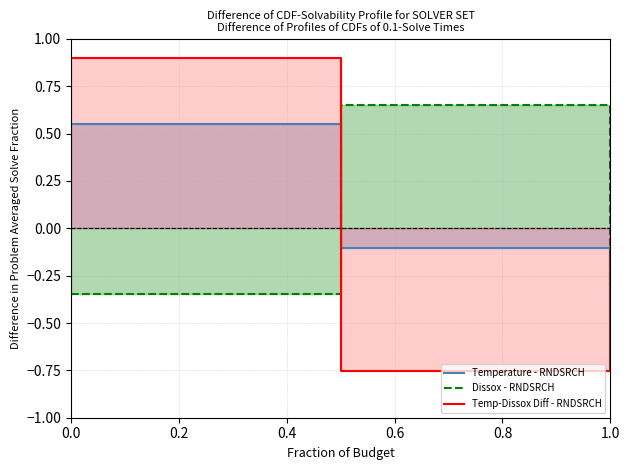

Rank the series at 0.0 from lowest to highest value.

Dissox - RNDSRCH, Temperature - RNDSRCH, Temp-Dissox Diff - RNDSRCH